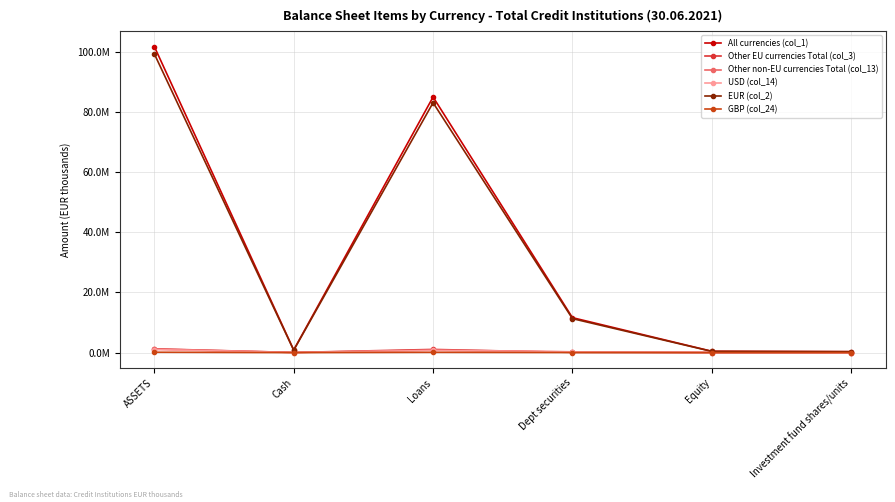

Does the chart have visible grid lines?

Yes